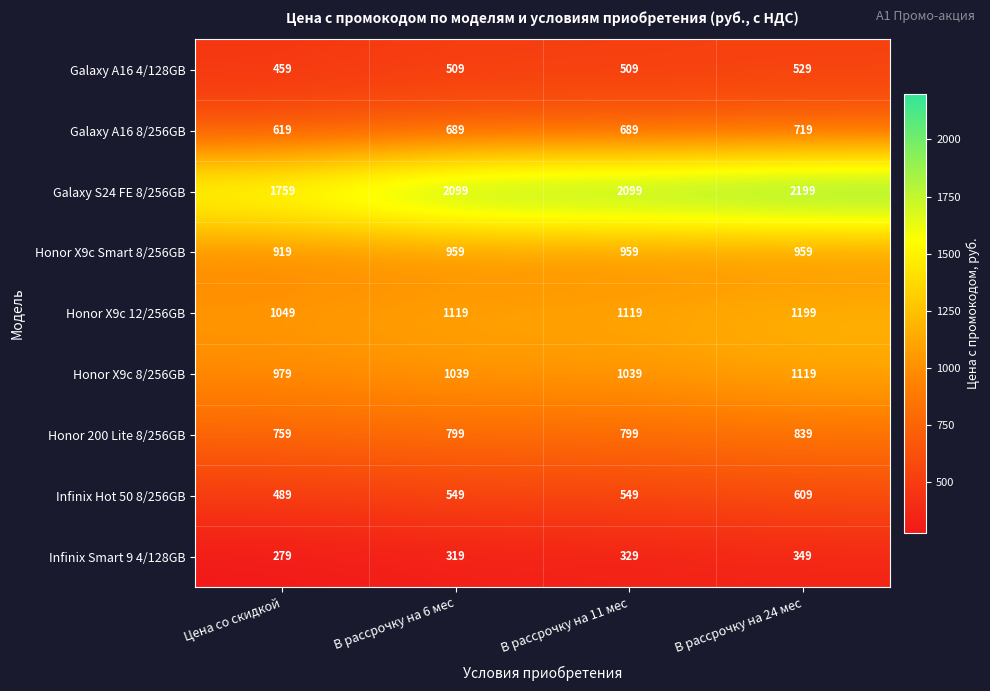

Rank the series by their maximum value, from lowest to highest.

Infinix Smart 9 4/128GB, Galaxy A16 4/128GB, Infinix Hot 50 8/256GB, Galaxy A16 8/256GB, Honor 200 Lite 8/256GB, Honor X9c Smart 8/256GB, Honor X9c 8/256GB, Honor X9c 12/256GB, Galaxy S24 FE 8/256GB